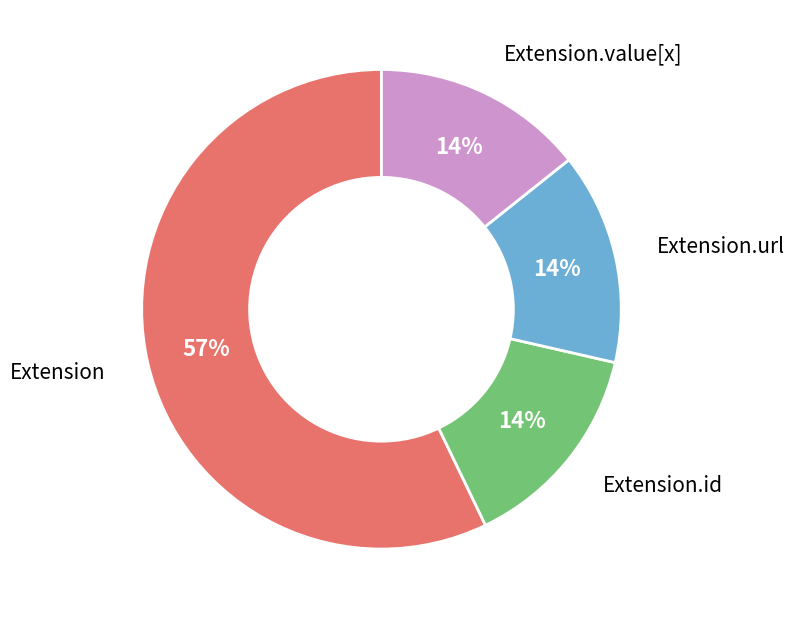

To the nearest percent, what is the average slice percentage?

25%